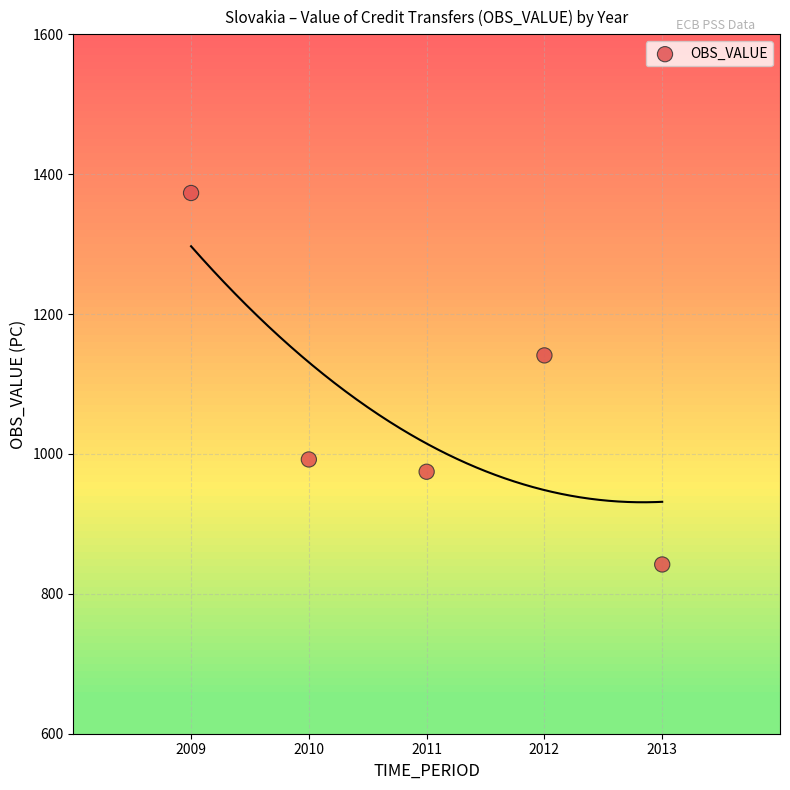

What Y value in the scatter plot is closest to 1107?

1140.9